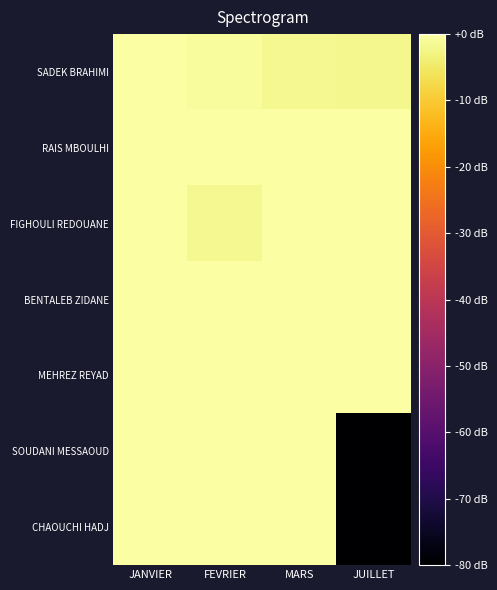

What is the spread (max minus min) of values at MARS?

1.7